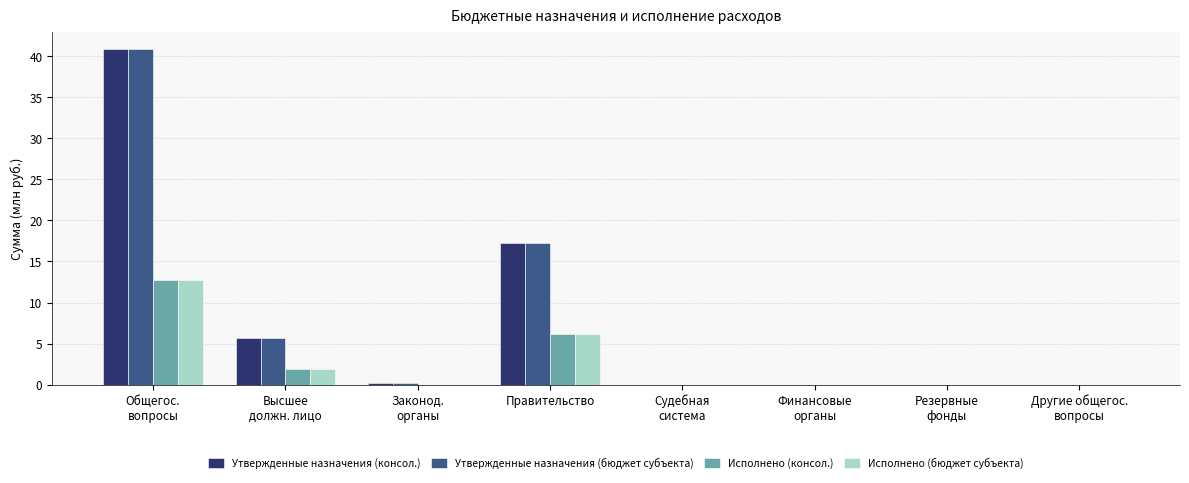

Read the Исполнено (консол.) value at Правительство.

6.2